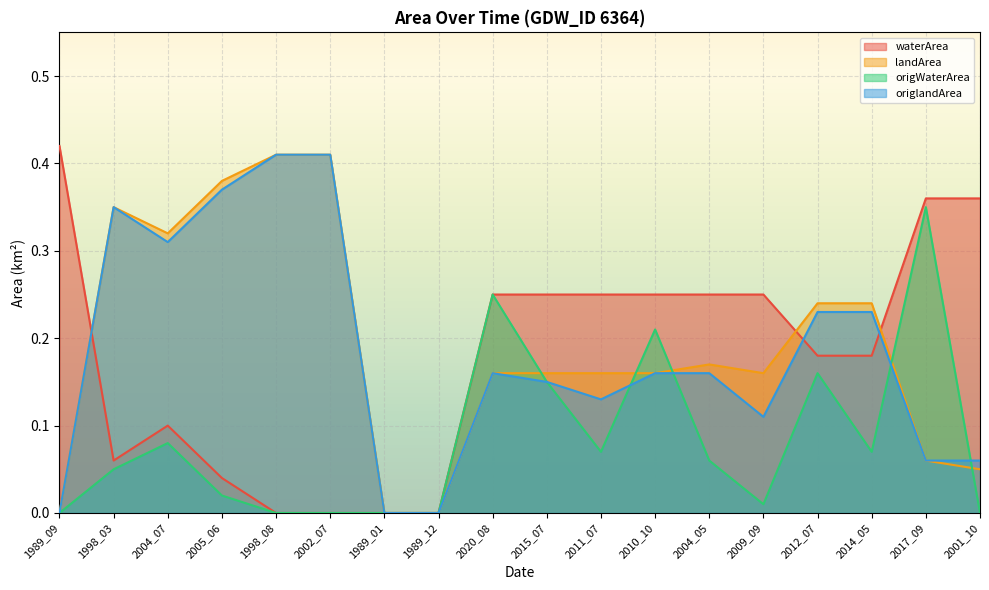

In origWaterArea, how many points are lower than both neighbors (excluding endpoints)?

3